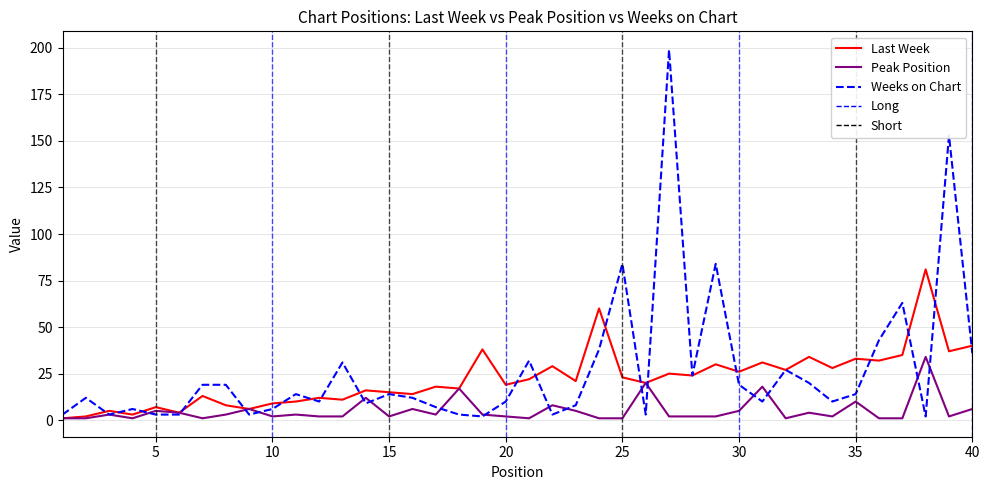

Count the number of data series in this chart.

3